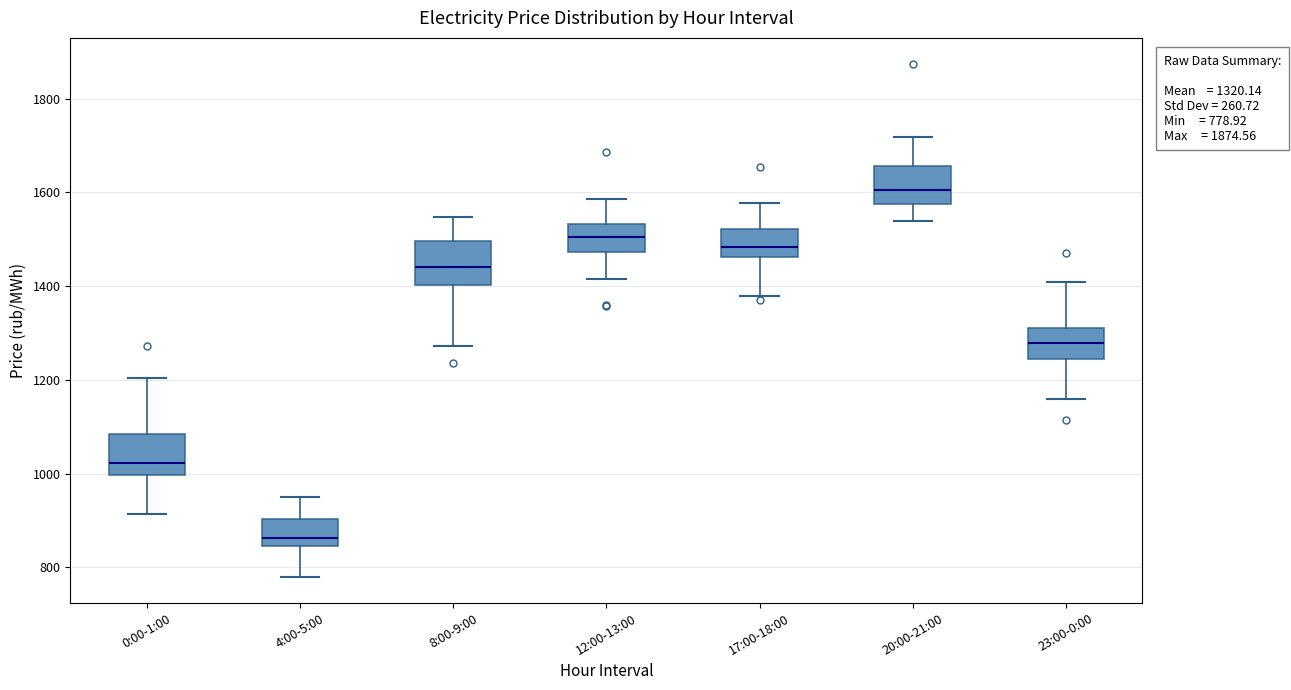

Which box's median line is the lowest?

4:00-5:00